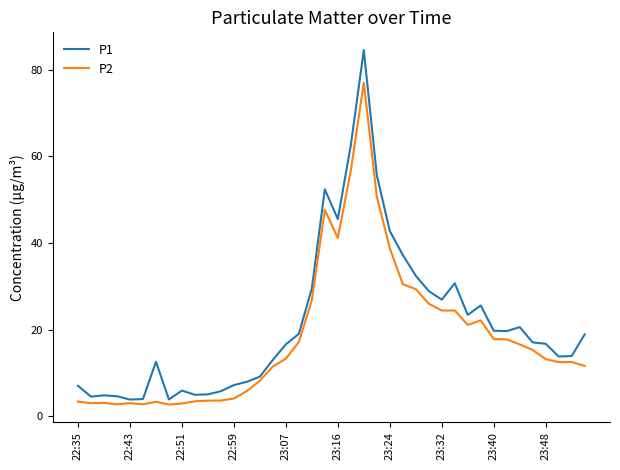

What is the minimum value shown in the chart?

2.7